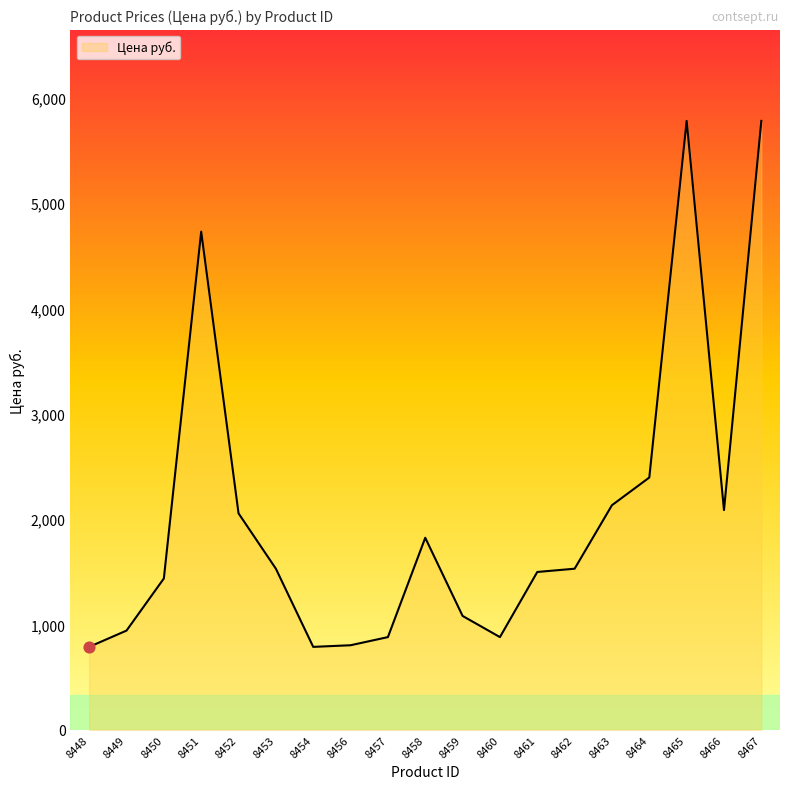

What is the change in value from 8456 to 8458?

+1019.7